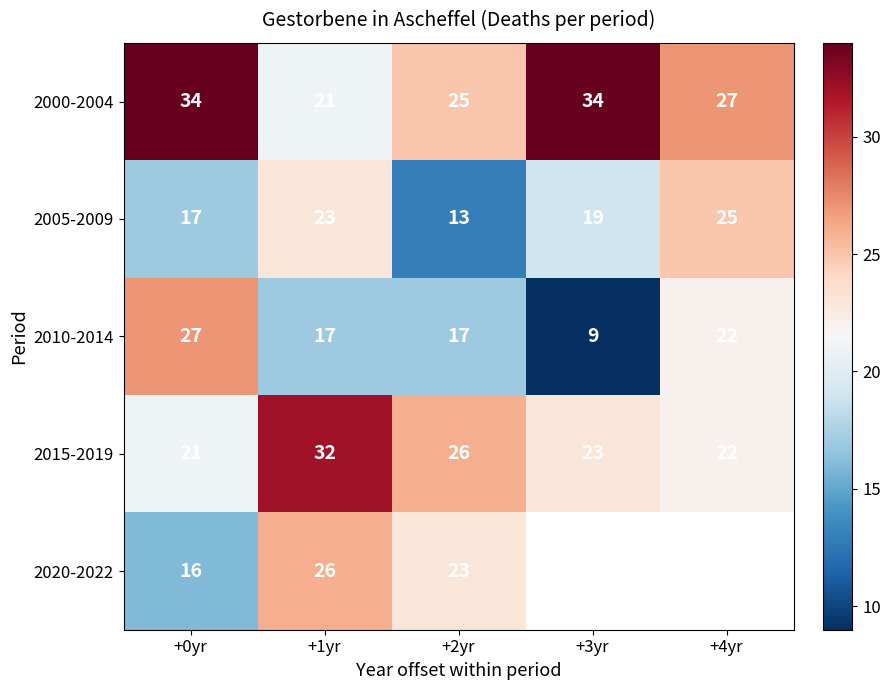

True or false: 2005-2009 has a value of 7 at +2yr.

False